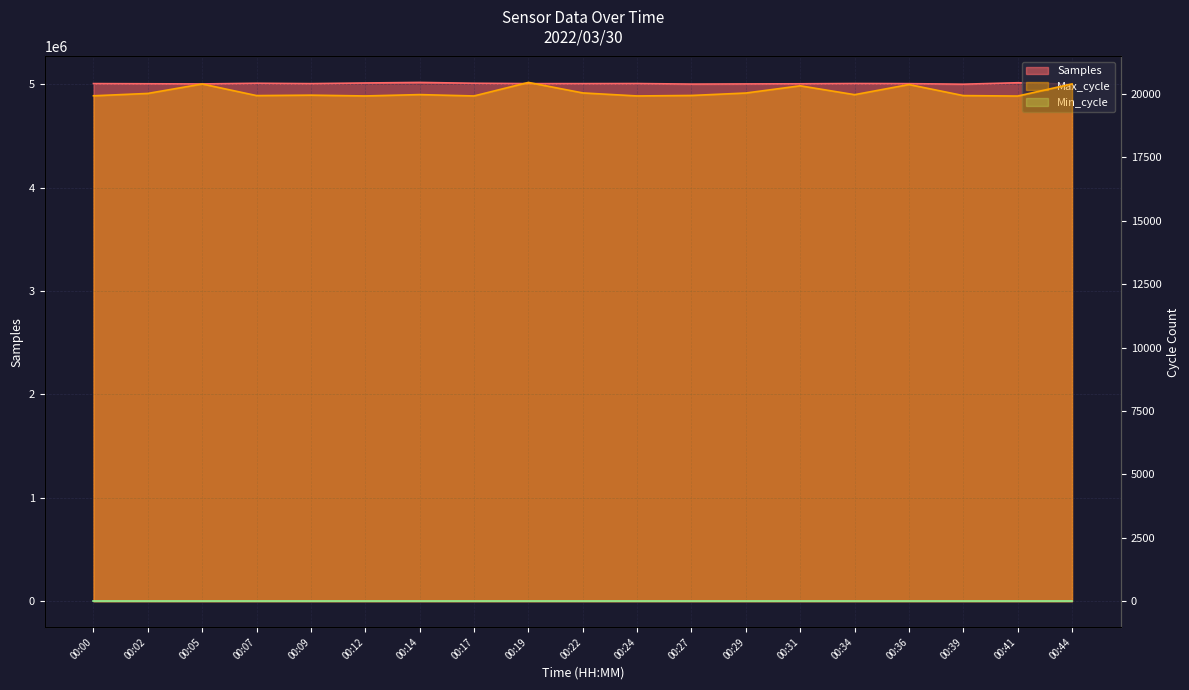

True or false: Max_cycle and Samples cross at least once.

False